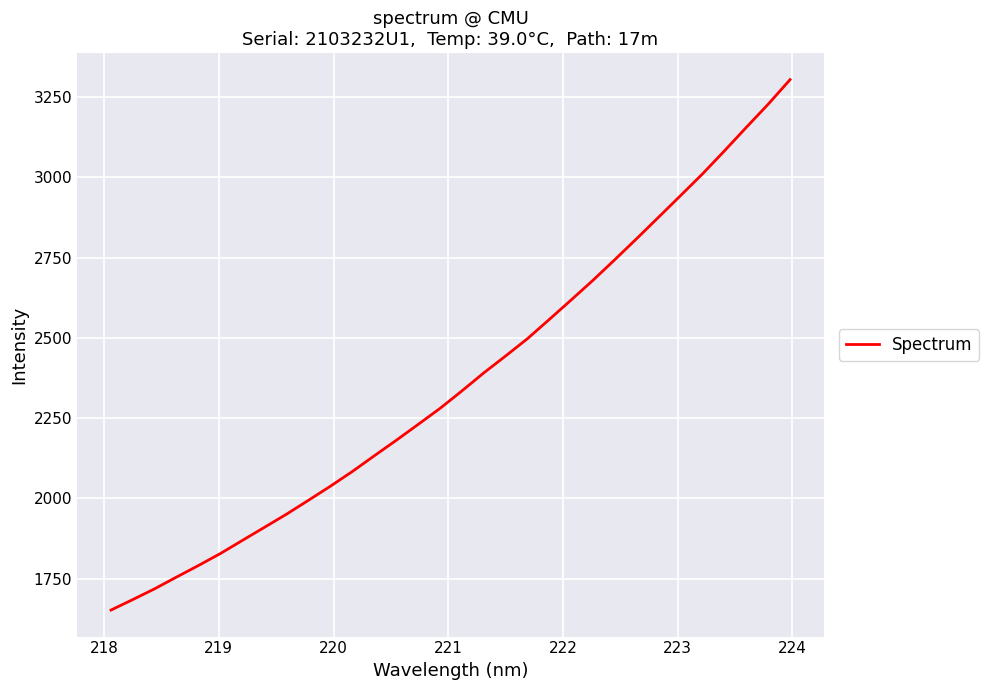

What is the maximum value shown in the chart?

3304.5